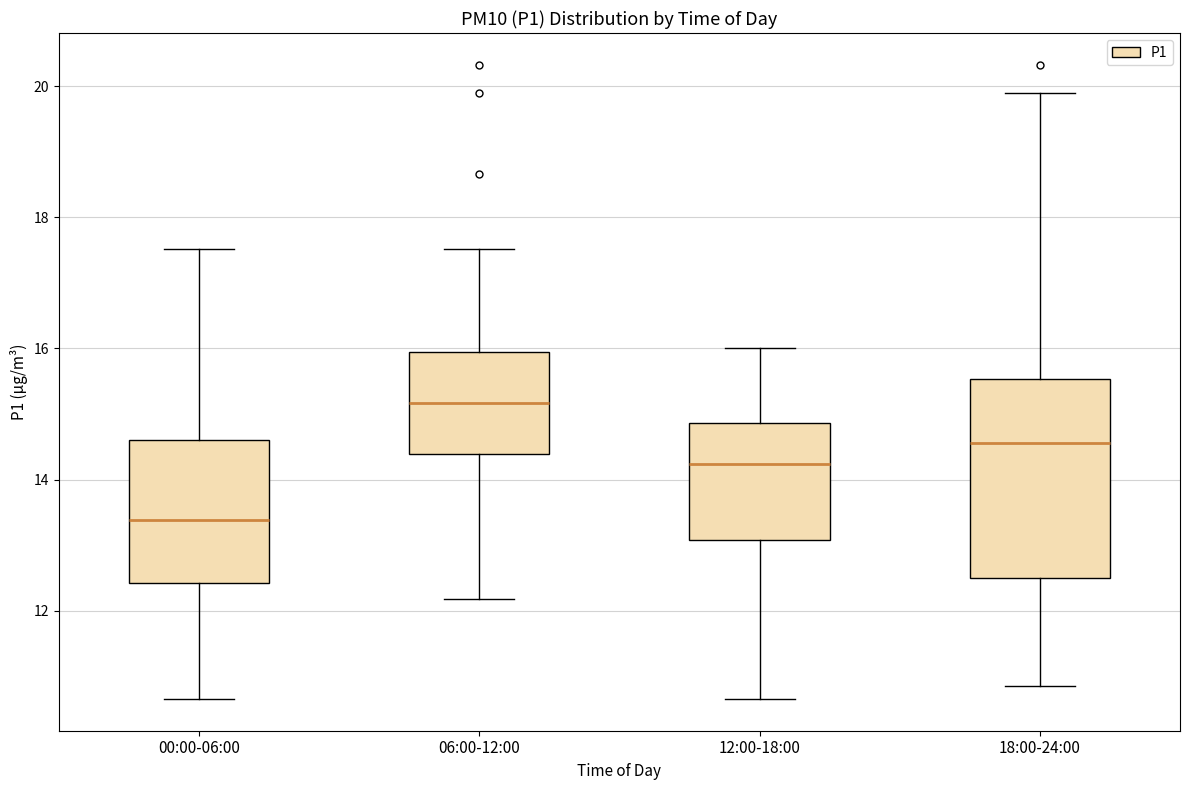

Which box has the highest median line?

06:00-12:00